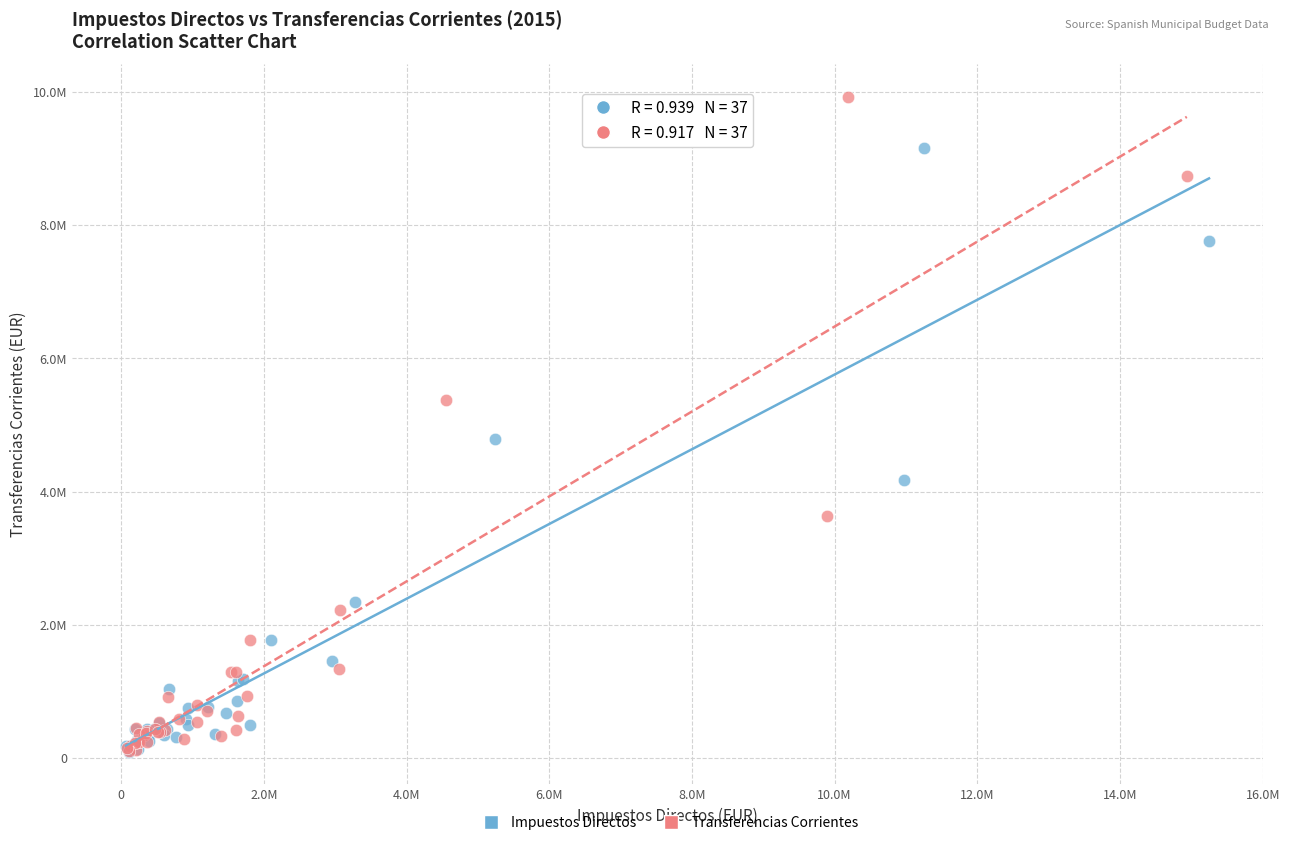

Which series reaches the maximum Y coordinate?

Transferencias Corrientes